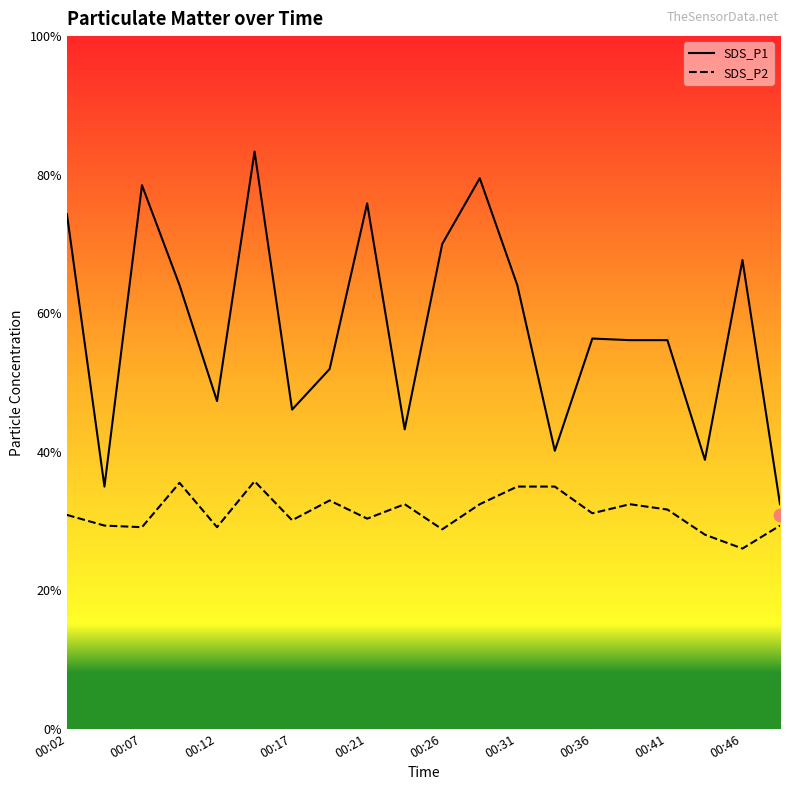

Which series contains the lowest Y value?

SDS_P2